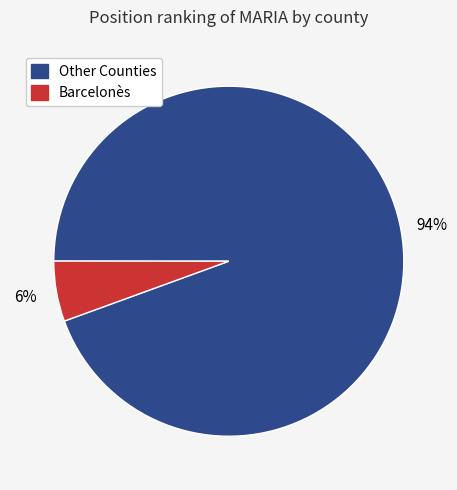

How many segments does this pie chart have?

2